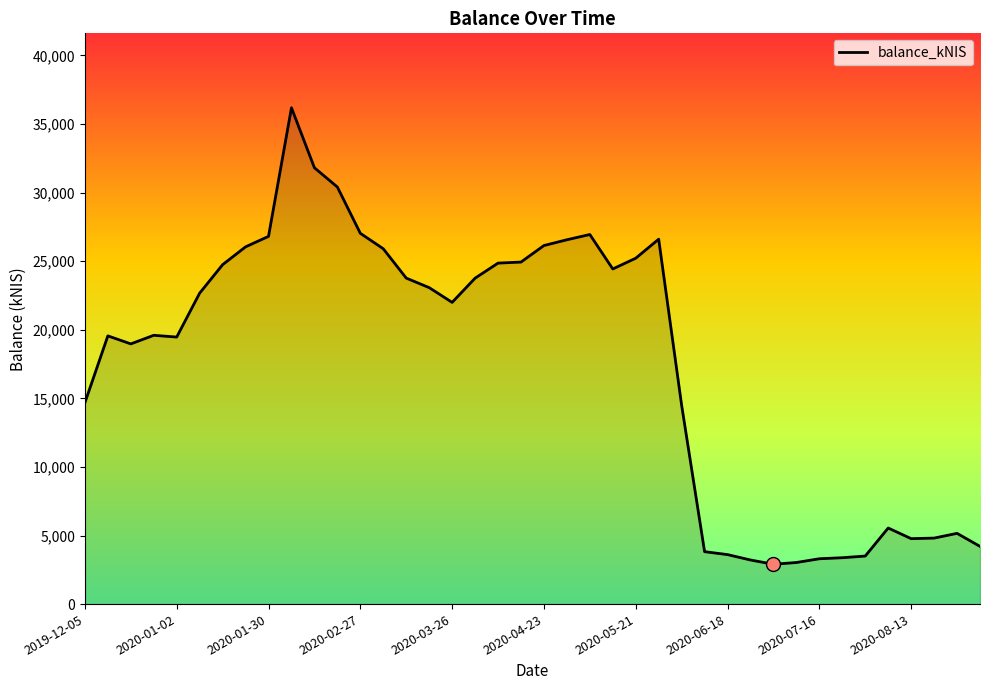

What is the minimum value shown in the chart?

2903.3